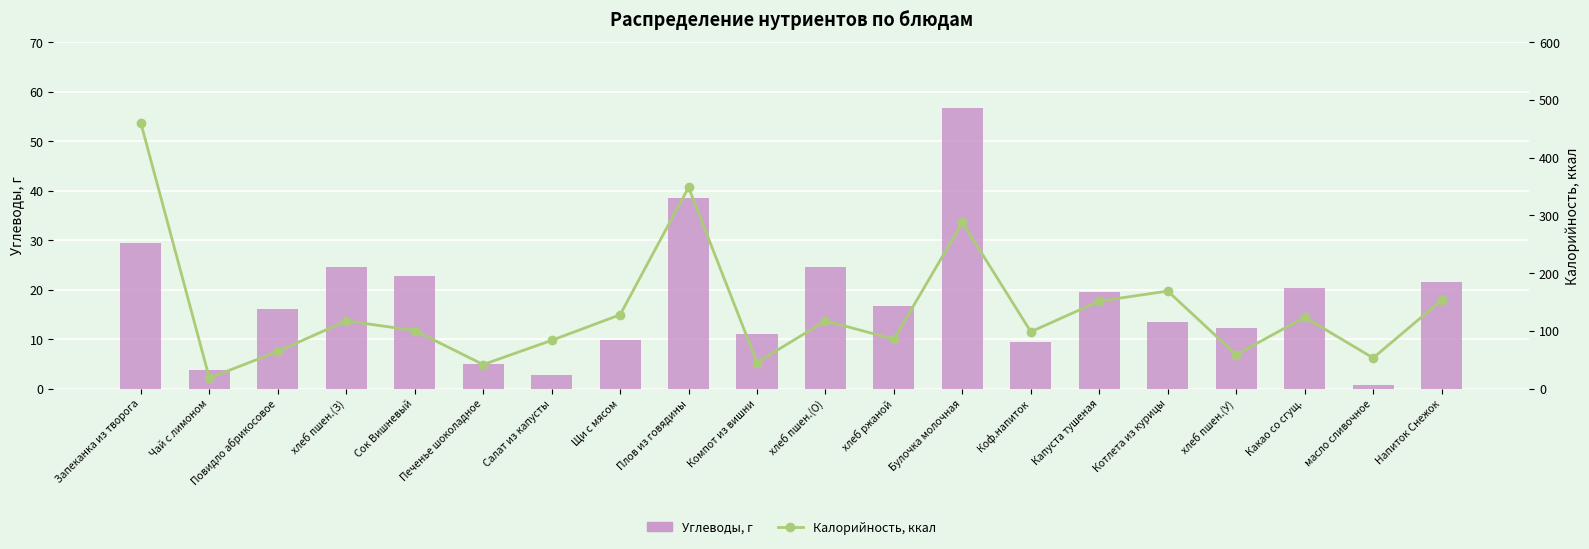

Reading right to left, what are all the values shown in this chart?

Углеводы, г: 21.6	0.7	20.4	12.3	13.4	19.5	9.4	56.7	16.7	24.6	11.0	38.6	9.8	2.8	4.9	22.8	24.6	16.0	3.6	29.4
Калорийность, ккал: 153.0	52.9	123.5	58.6	168.7	151.4	98.3	287.8	85.4	117.2	45.0	348.3	127.7	83.4	41.5	100.4	117.2	64.3	18.1	459.5